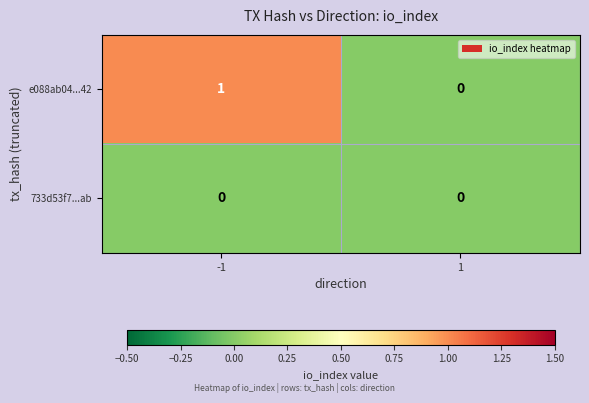

How many data points does each series have?

2